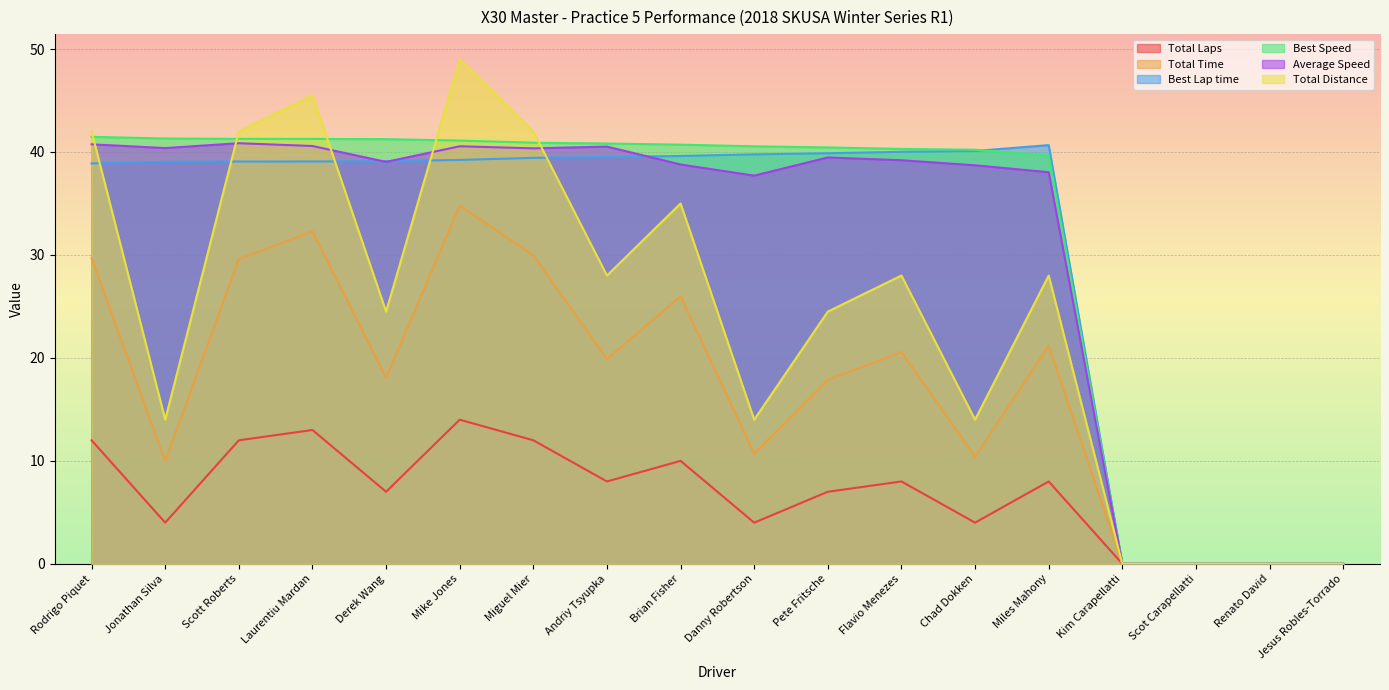

Which category has the highest value across all series?

Mike Jones